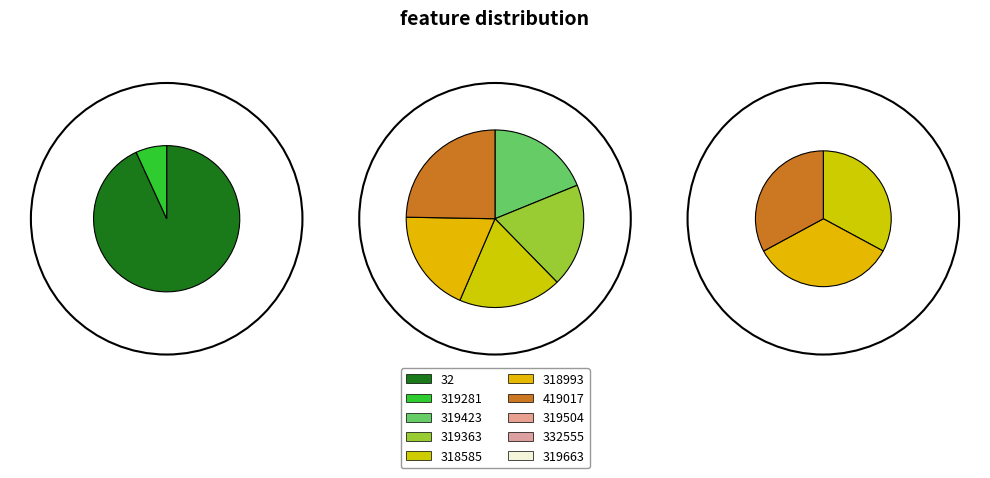

Count the number of slices in the pie.

10